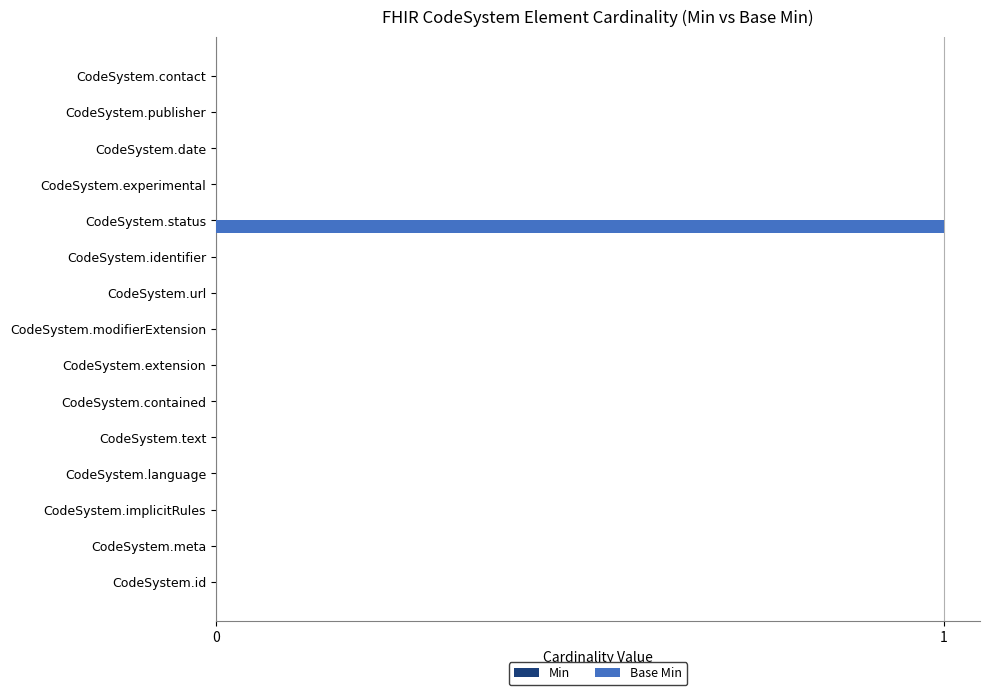

The chart shows a value of 0 at CodeSystem.date. True or false?

True